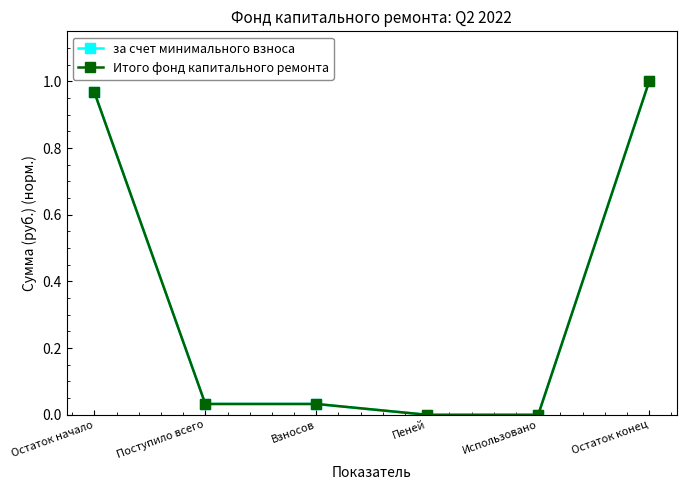

Does the chart have visible grid lines?

No